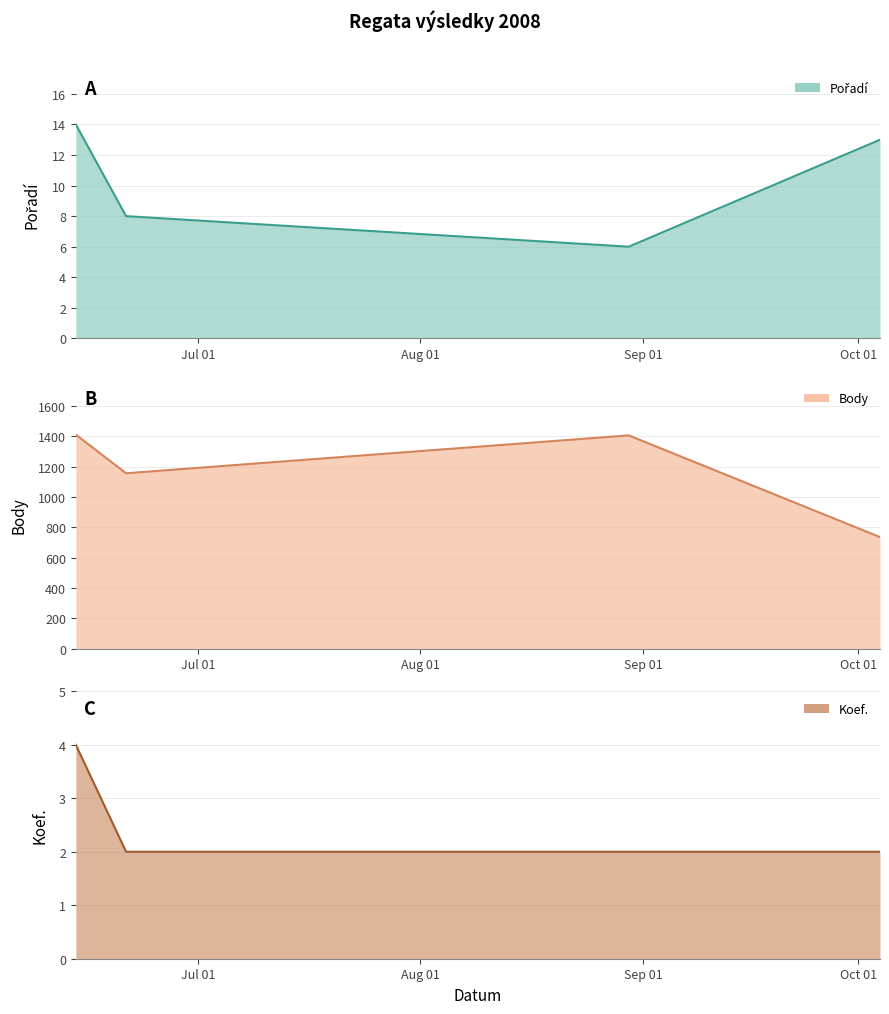

What is the difference between the maximum and second lowest values in the Pořadí line series?

6